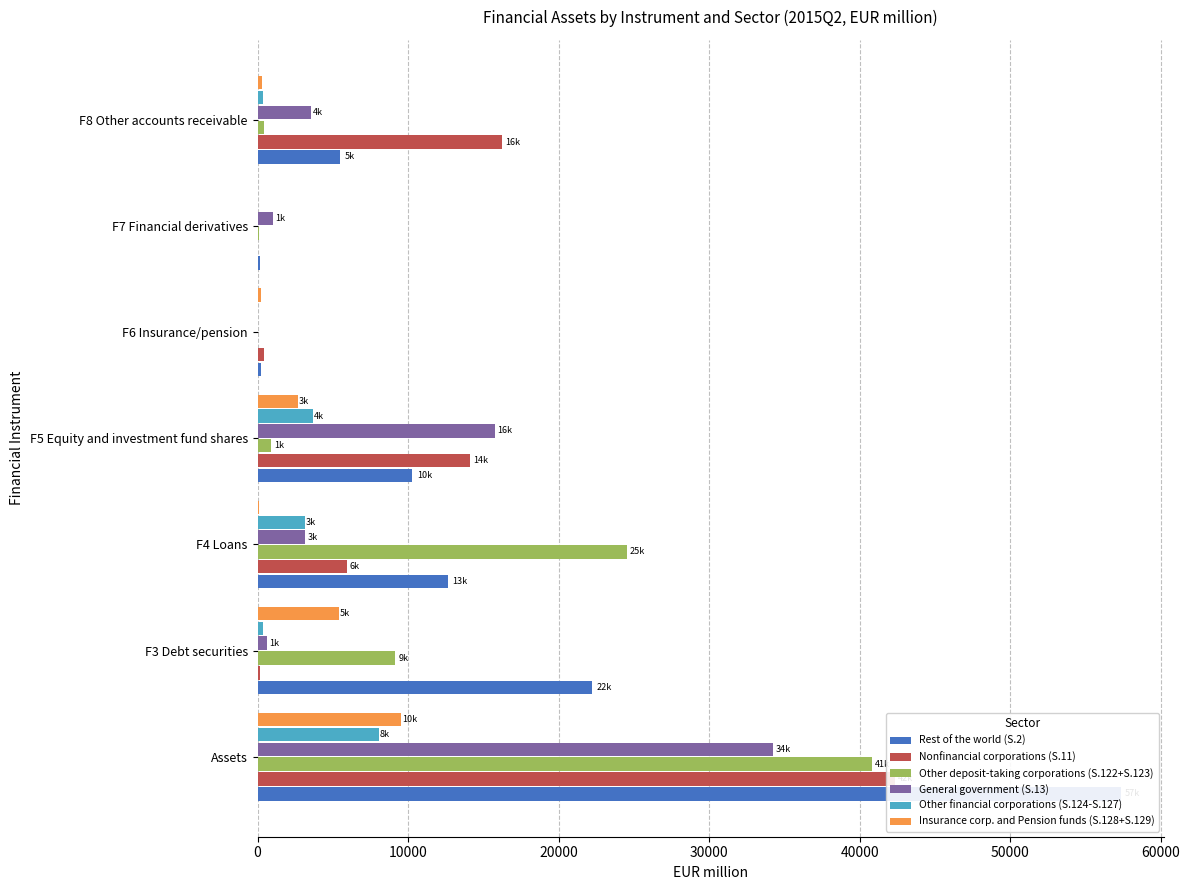

Reading left to right, transcribe all the data shown in this chart.

Rest of the world (S.2): 57352.3	22231.9	12672.5	10290.5	214.9	179.1	5488.2
Nonfinancial corporations (S.11): 42340.8	177.7	5927.8	14126.5	454.7	8.7	16220.6
Other deposit-taking corporations (S.122+S.123): 40803.4	9151.5	24531.8	895.6	38.5	100.9	414.8
General government (S.13): 34271.5	608.0	3179.0	15778.1	17.2	1003.5	3527.4
Other financial corporations (S.124-S.127): 8095.9	333.2	3135.3	3711.2	3.2	7.4	368.0
Insurance corp. and Pension funds (S.128+S.129): 9545.1	5392.8	113.2	2694.3	230.9	0.0	271.1